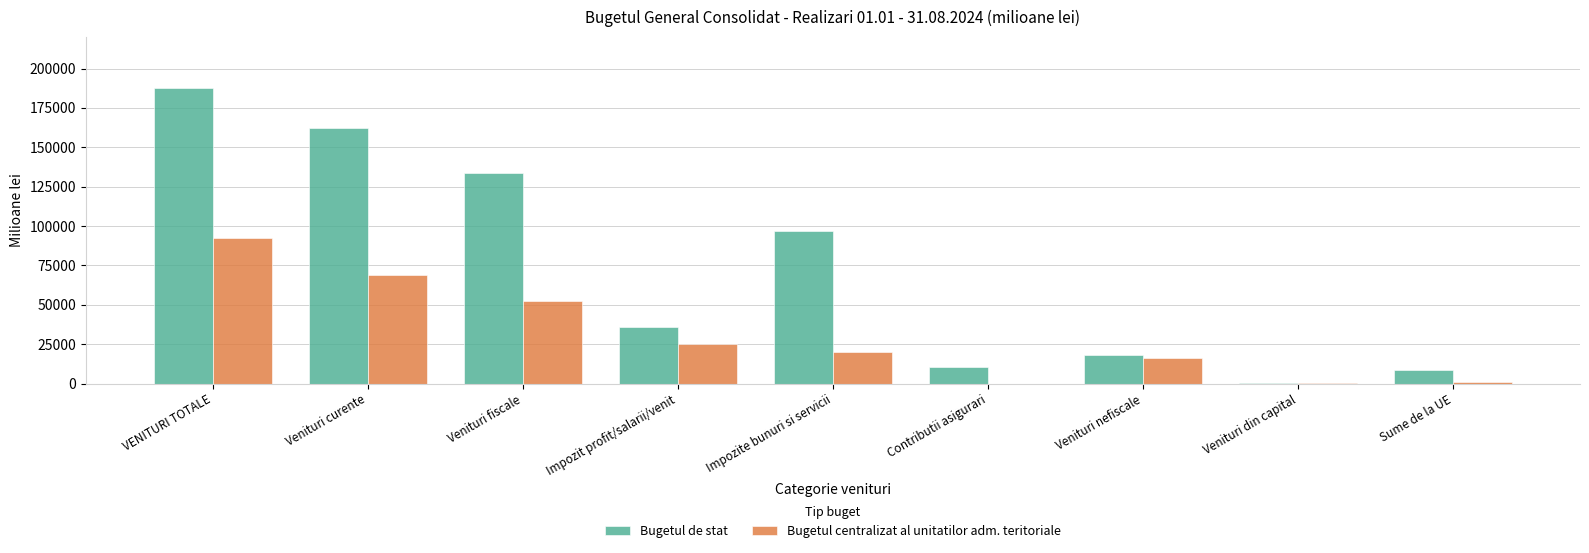

What is the maximum value shown in the chart?

187716.6